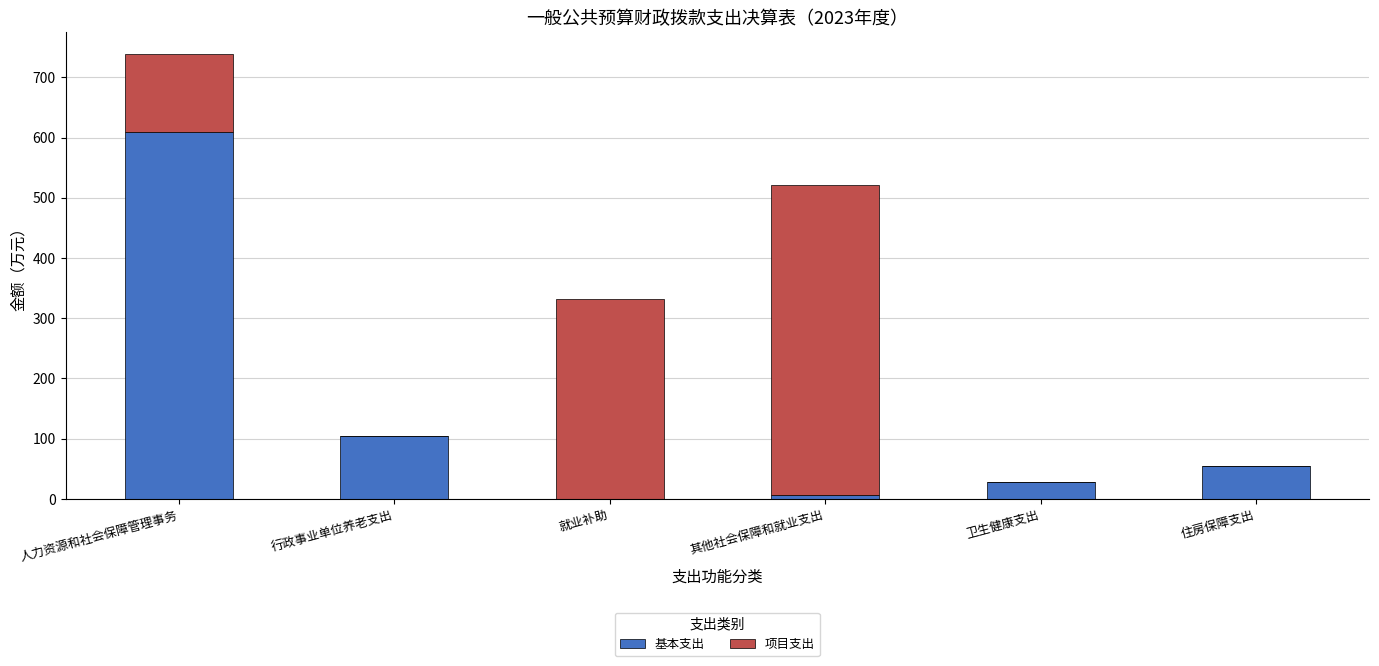

What is the sum of all 基本支出 values?

802.8